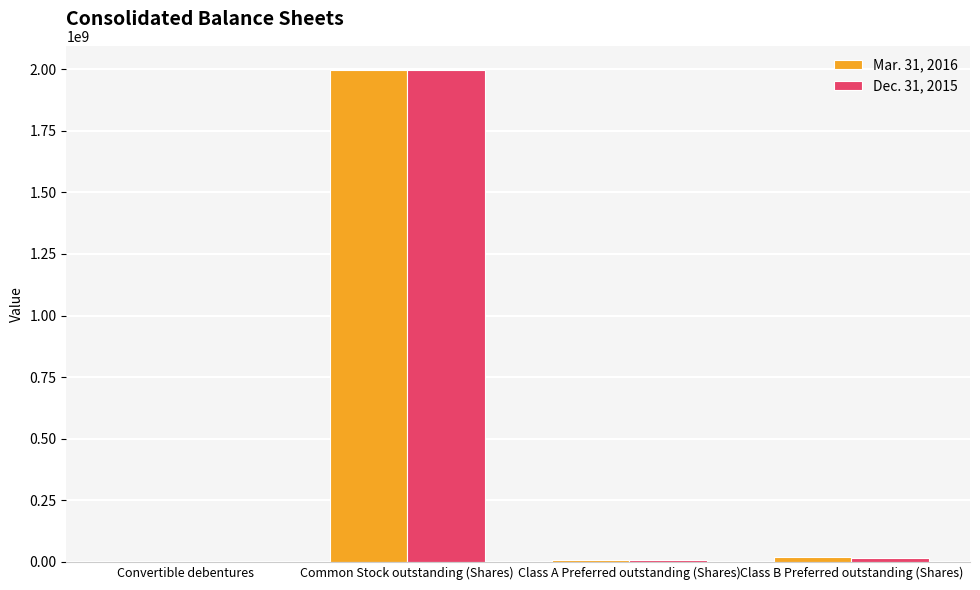

True or false: Mar. 31, 2016 has a value of 1995290000 at Common Stock outstanding (Shares).

True